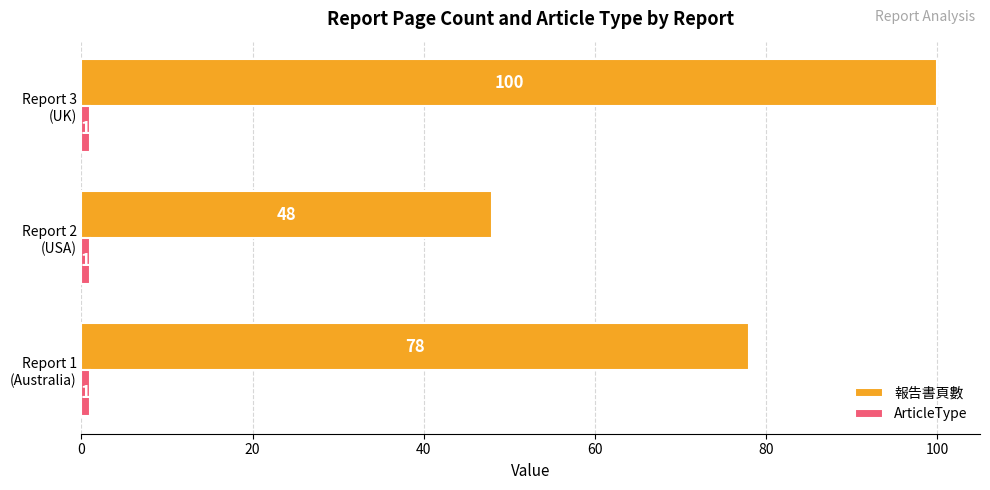

Which series has the widest spread of values?

報告書頁數